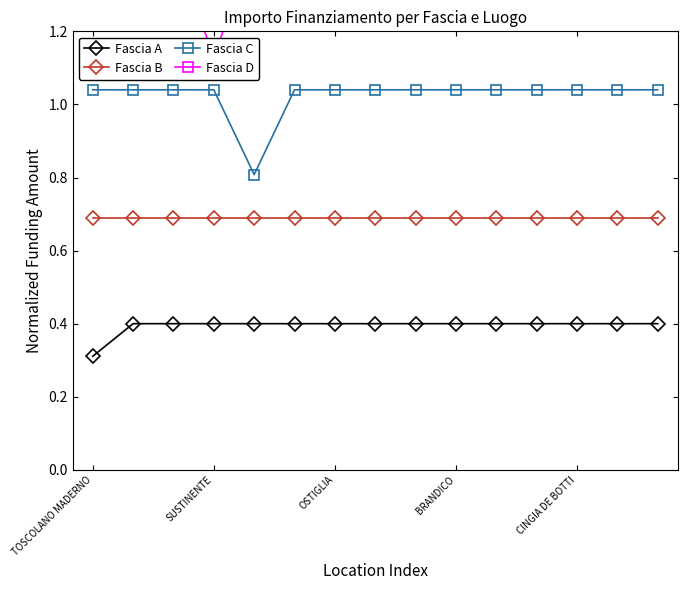

The Fascia A series shows 0.1 at 5. True or false?

False